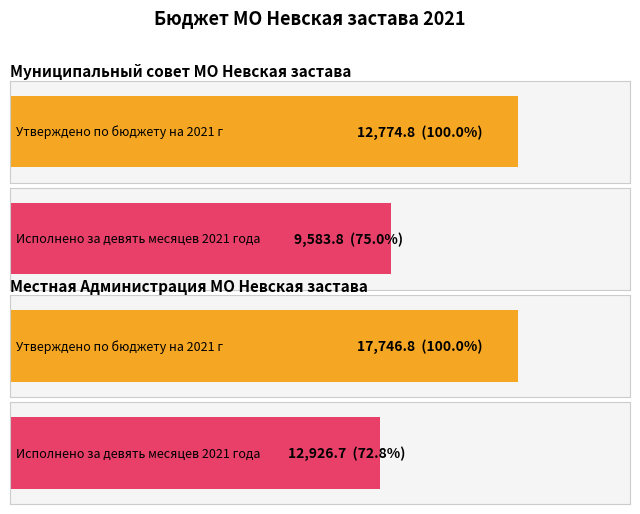

List the labels in order of Исполнено за девять месяцев 2021 года value, smallest first.

Муниципальный совет МО Невская застава, Местная Администрация МО Невская застава